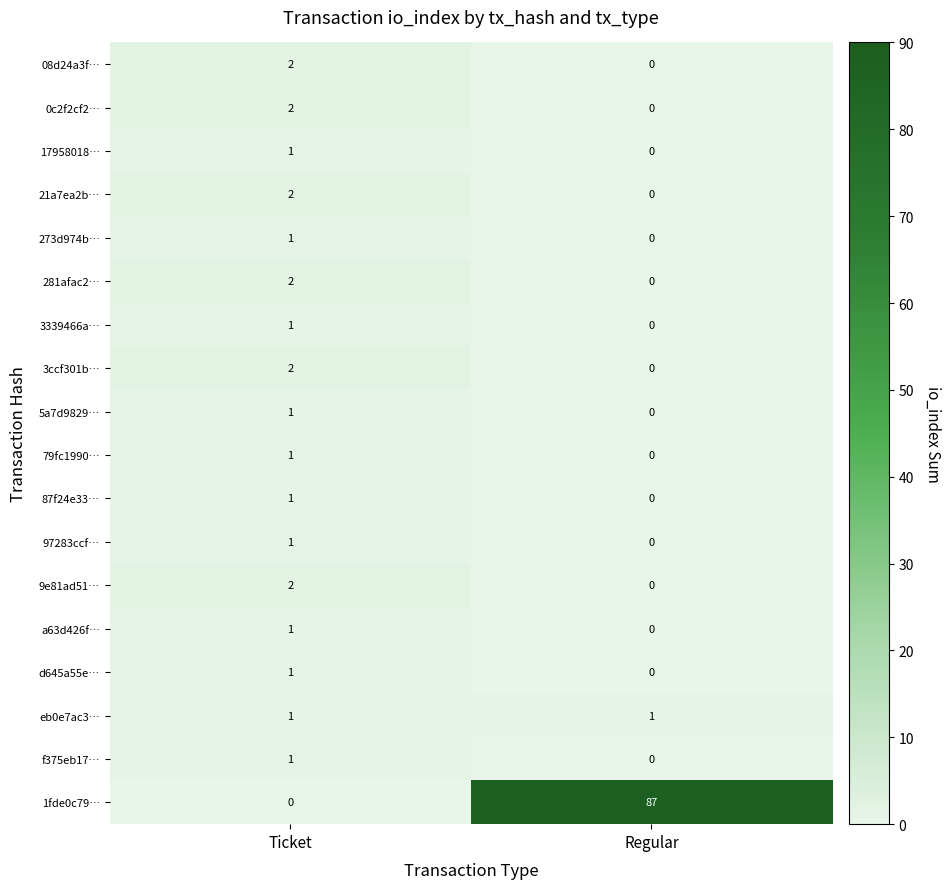

Where is d645a55e… nearest to the value 0?

Regular